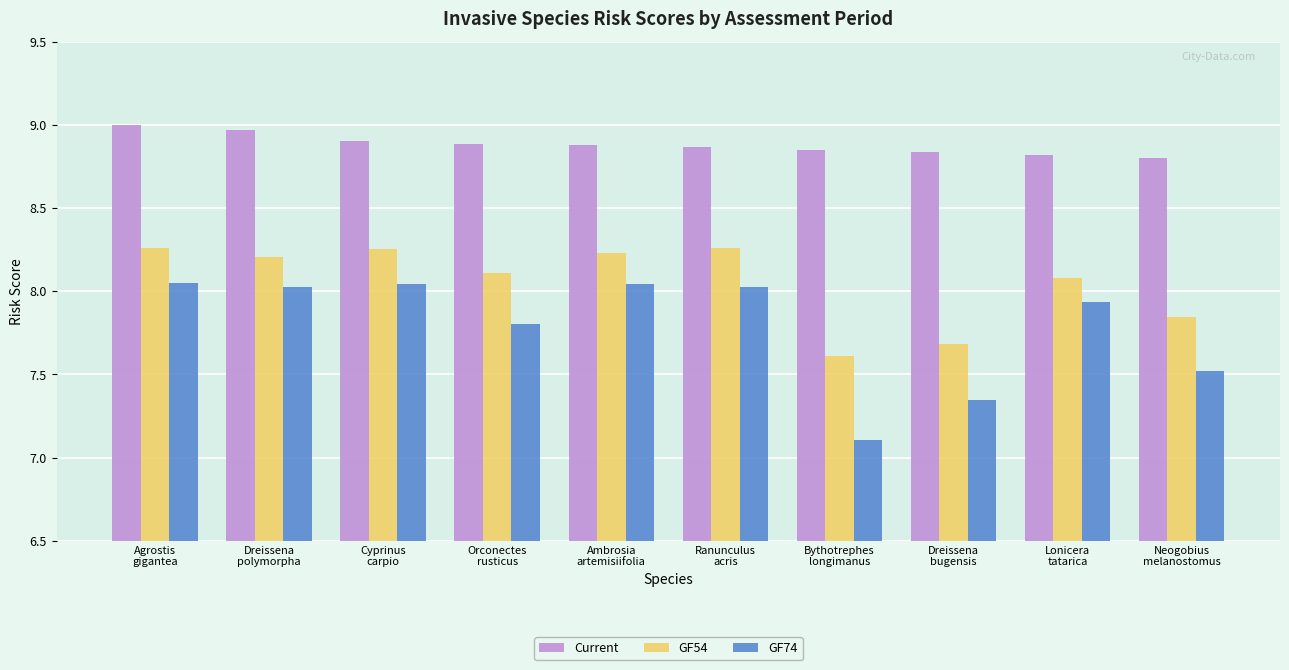

Rank the series by their average value, from highest to lowest.

Current, GF54, GF74